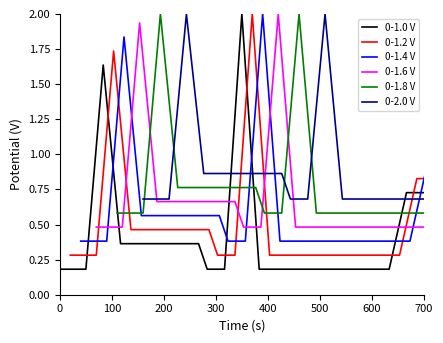

The 0-1.2 V series shows 0.4 at 200. True or false?

False